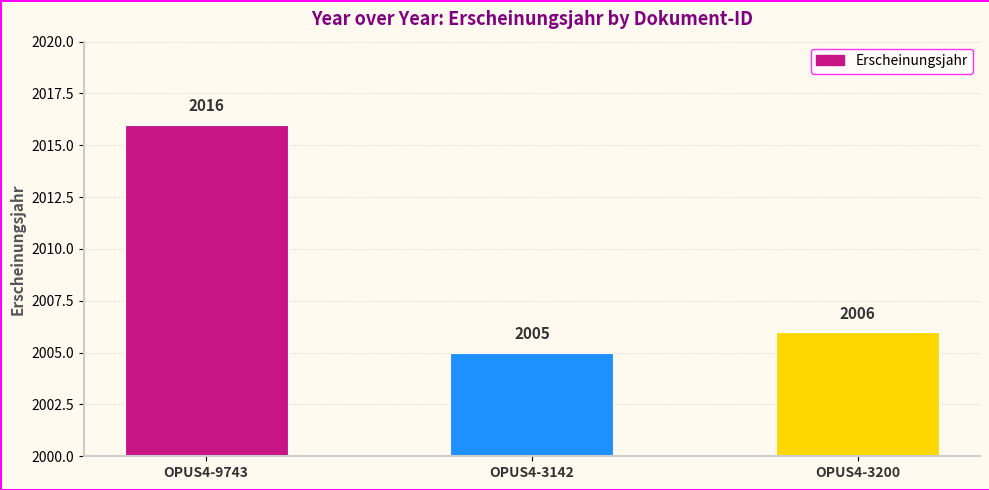

Count the number of categories in the chart.

3